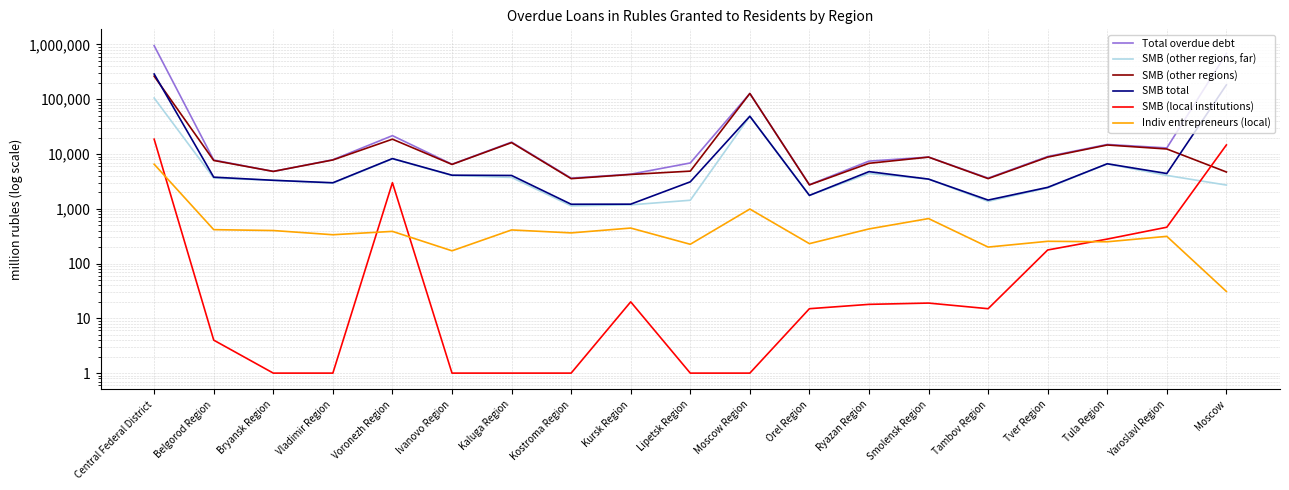

Which series changed the most between Tver Region and Yaroslavl Region?

Total overdue debt